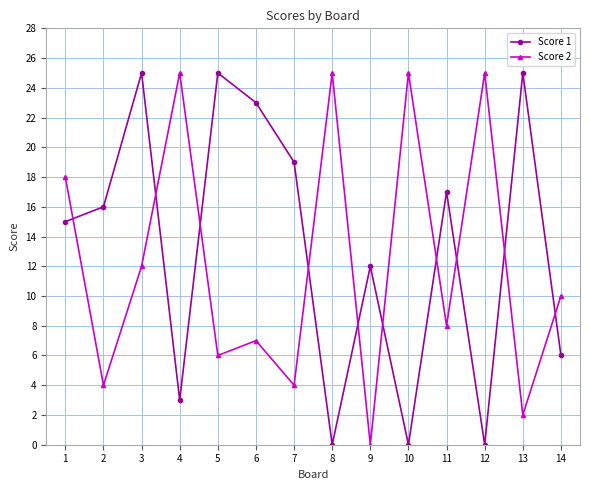

At which category is the sum across all series the highest?

3